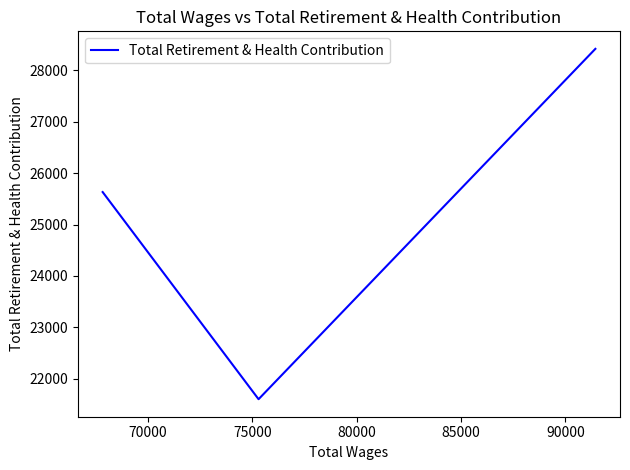

How many values are below 25633?

1